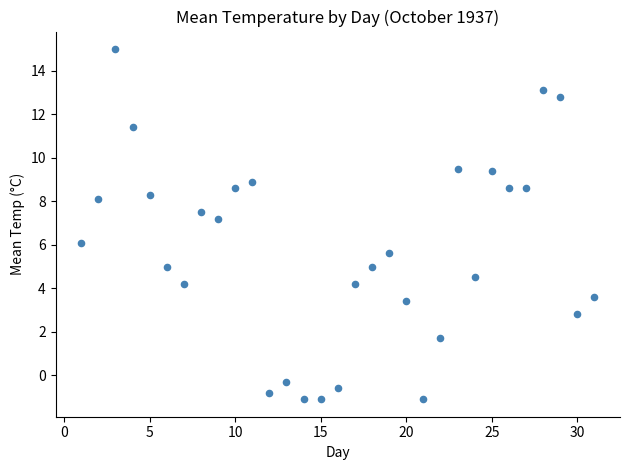

What is the range of X values (max minus min)?

30.0